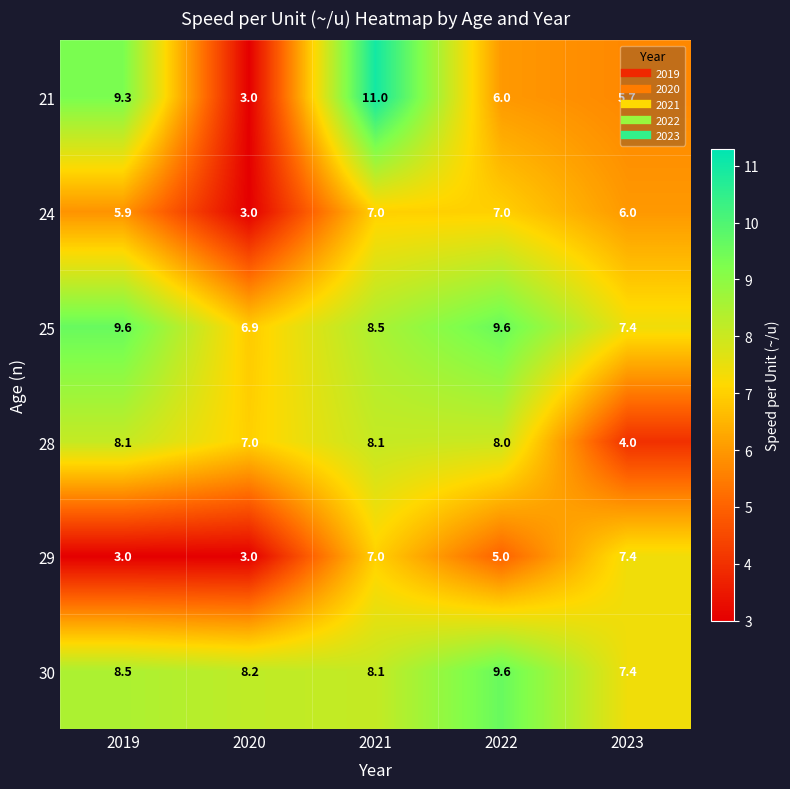

The value of 28 at 2019 is 4.5. True or false?

False